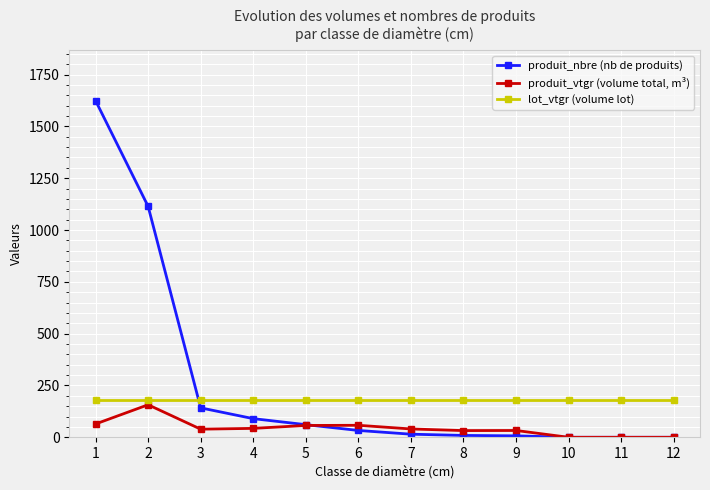

What is the value of the lot_vtgr (volume lot) point at the 9th from the left?

181.3